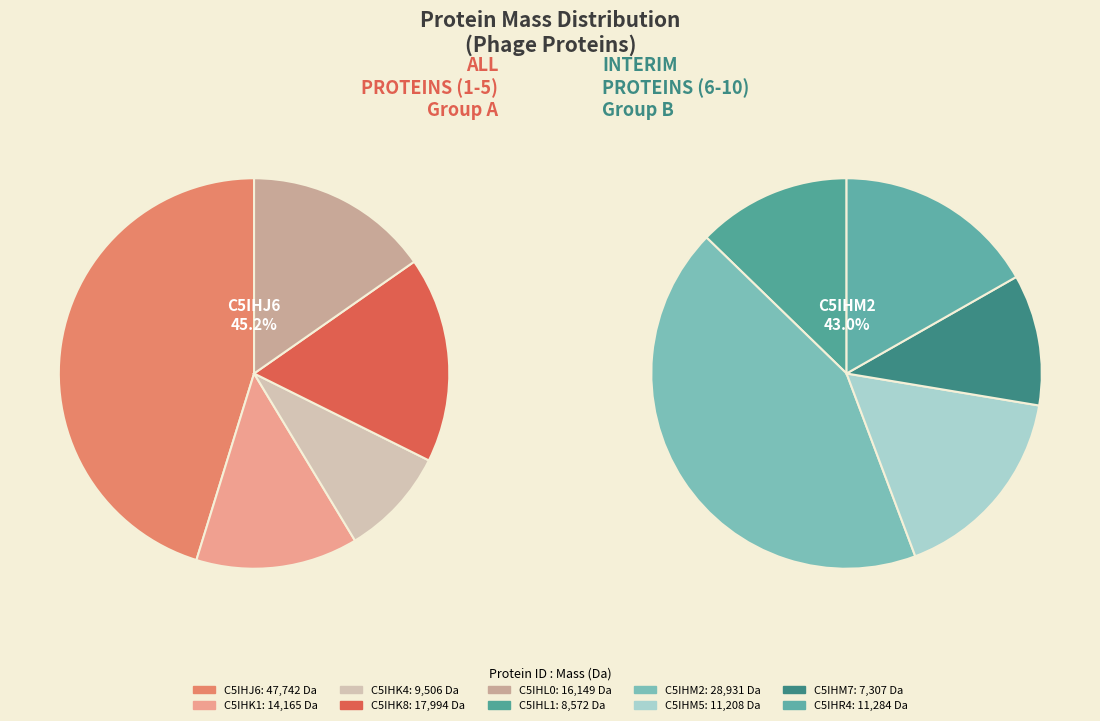

Rank the categories by value from lowest to highest.

C5IHM7, C5IHL1, C5IHK4, C5IHM5, C5IHR4, C5IHK1, C5IHL0, C5IHK8, C5IHM2, C5IHJ6